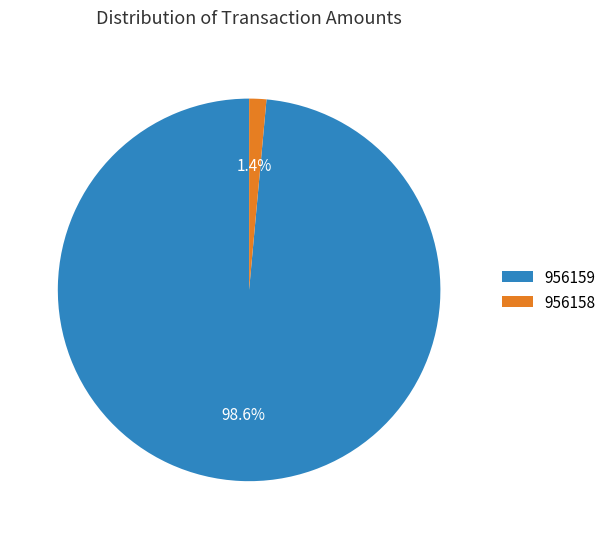

Is 956158 the majority of the pie?

No